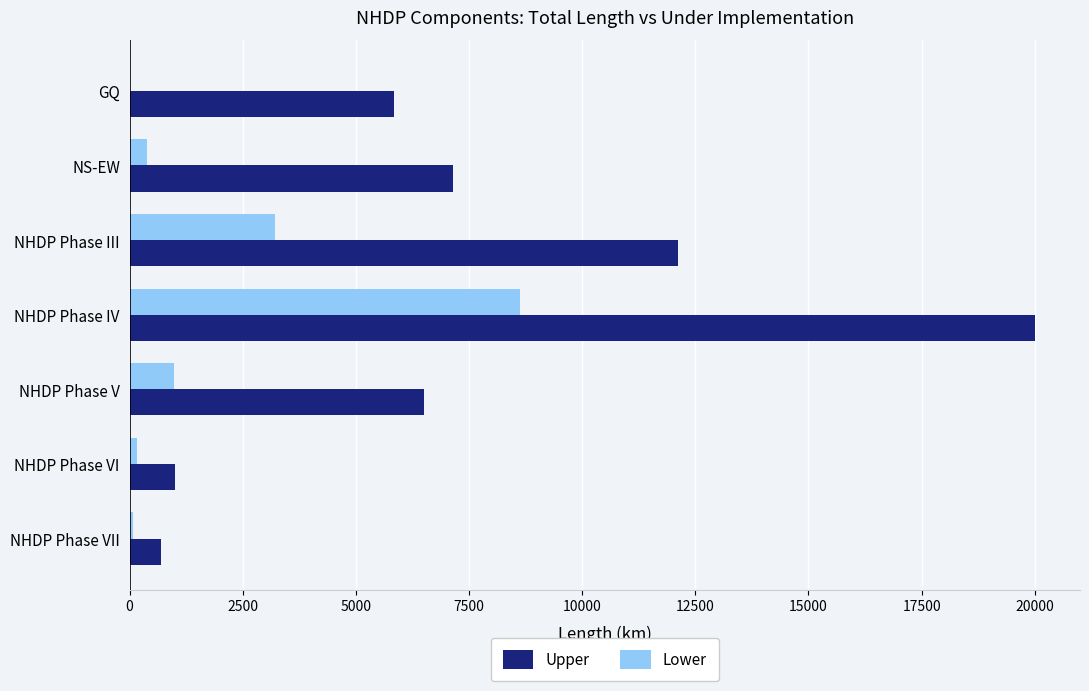

Between NS-EW and NHDP Phase III, which series saw the biggest shift?

Upper